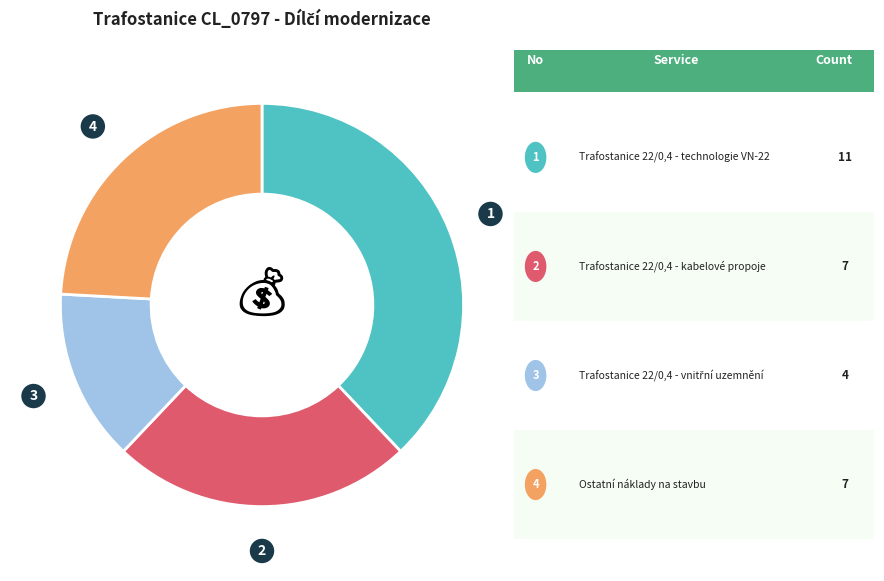

Is there a majority slice in this chart?

No